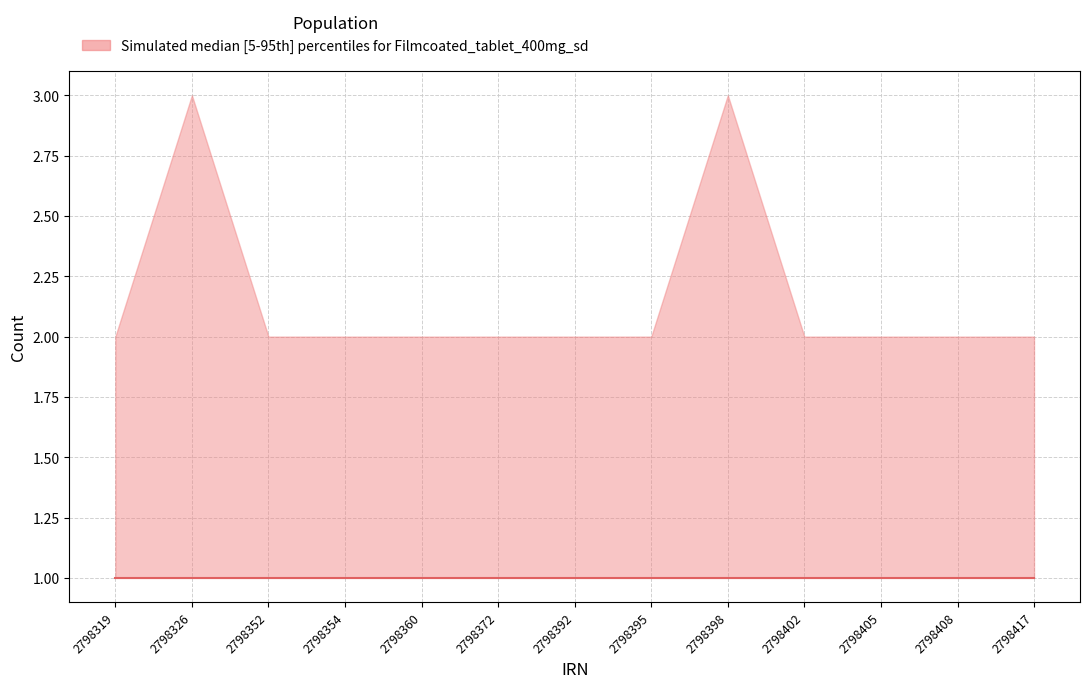

At 2798395, list the series in order from largest to smallest.

upper, median, lower